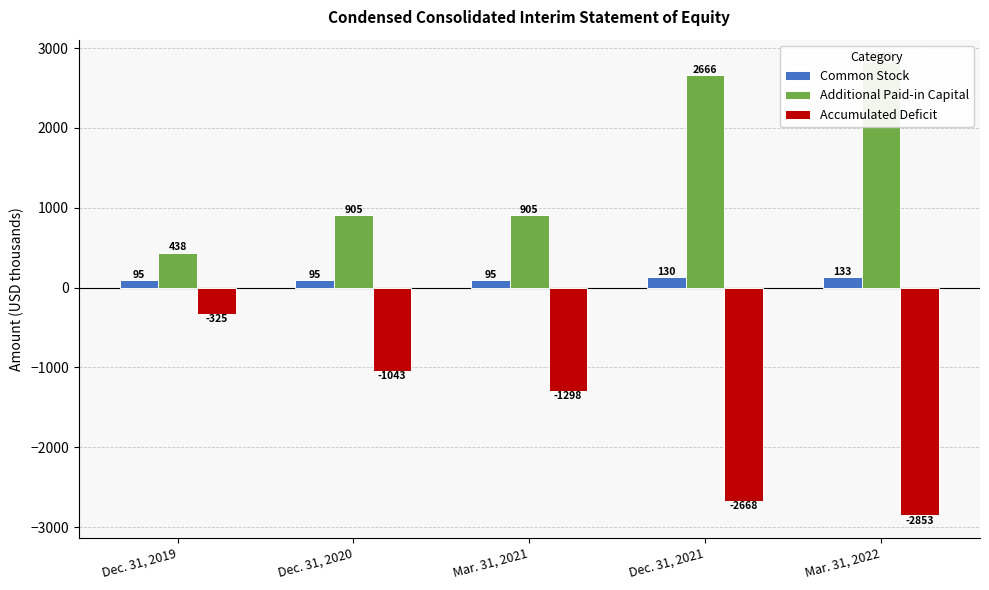

Rank the series at Dec. 31, 2020 from lowest to highest value.

Accumulated Deficit, Common Stock, Additional Paid-in Capital